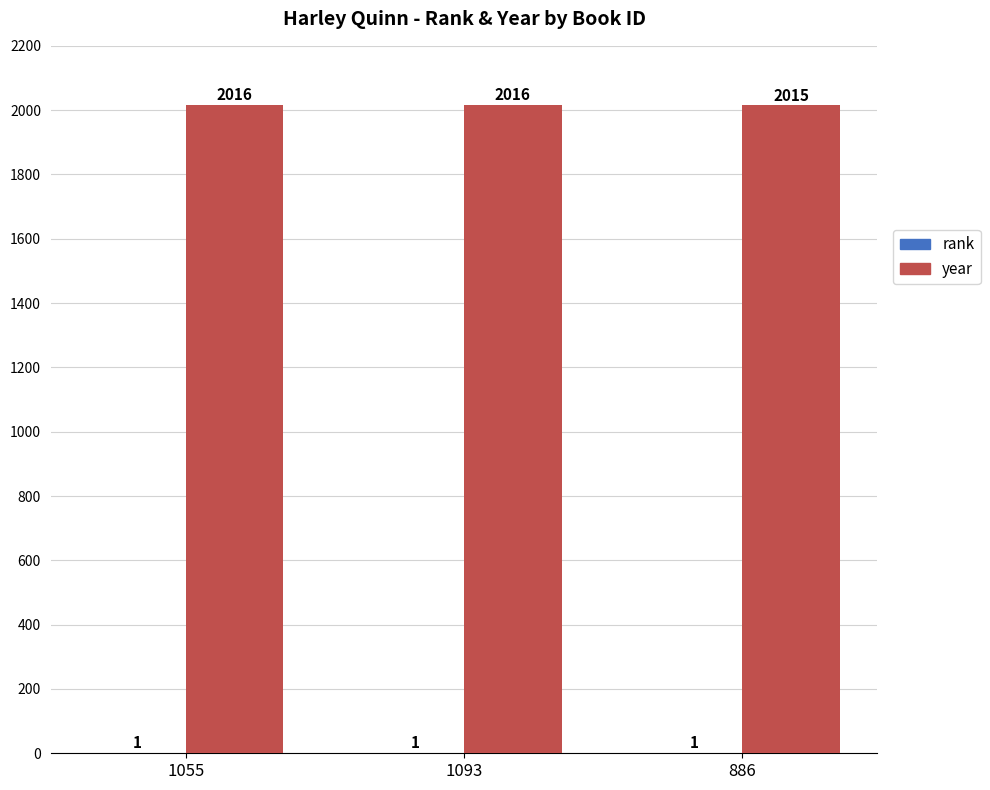

Which series has the largest total across all categories?

year